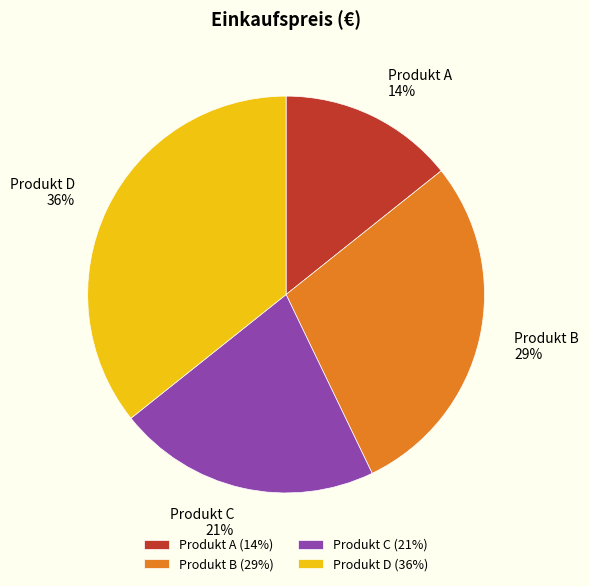

To the nearest percent, what percentage of the pie is Produkt C?

21%